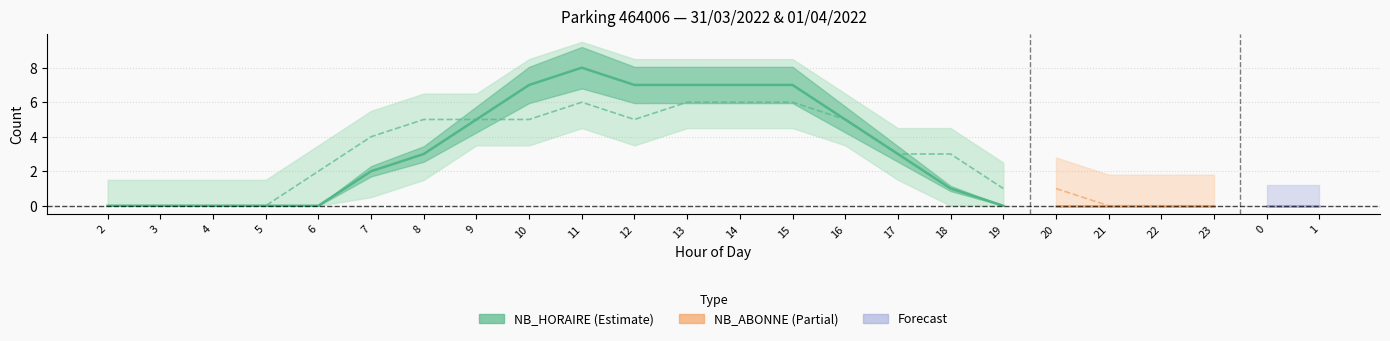

What position from the left is 12?

11